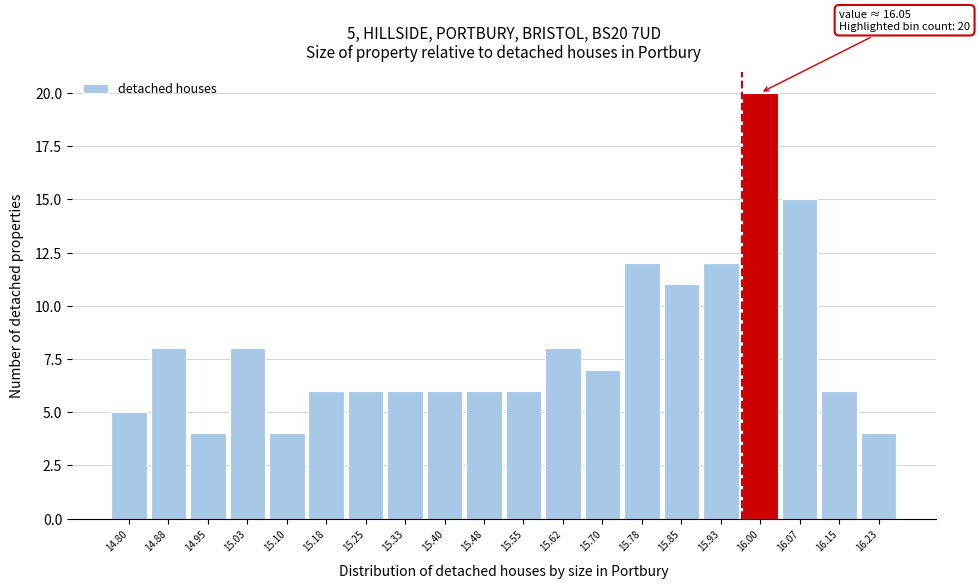

Reading left to right, transcribe all the data shown in this chart.

5	8	4	8	4	6	6	6	6	6	6	8	7	12	11	12	20	15	6	4